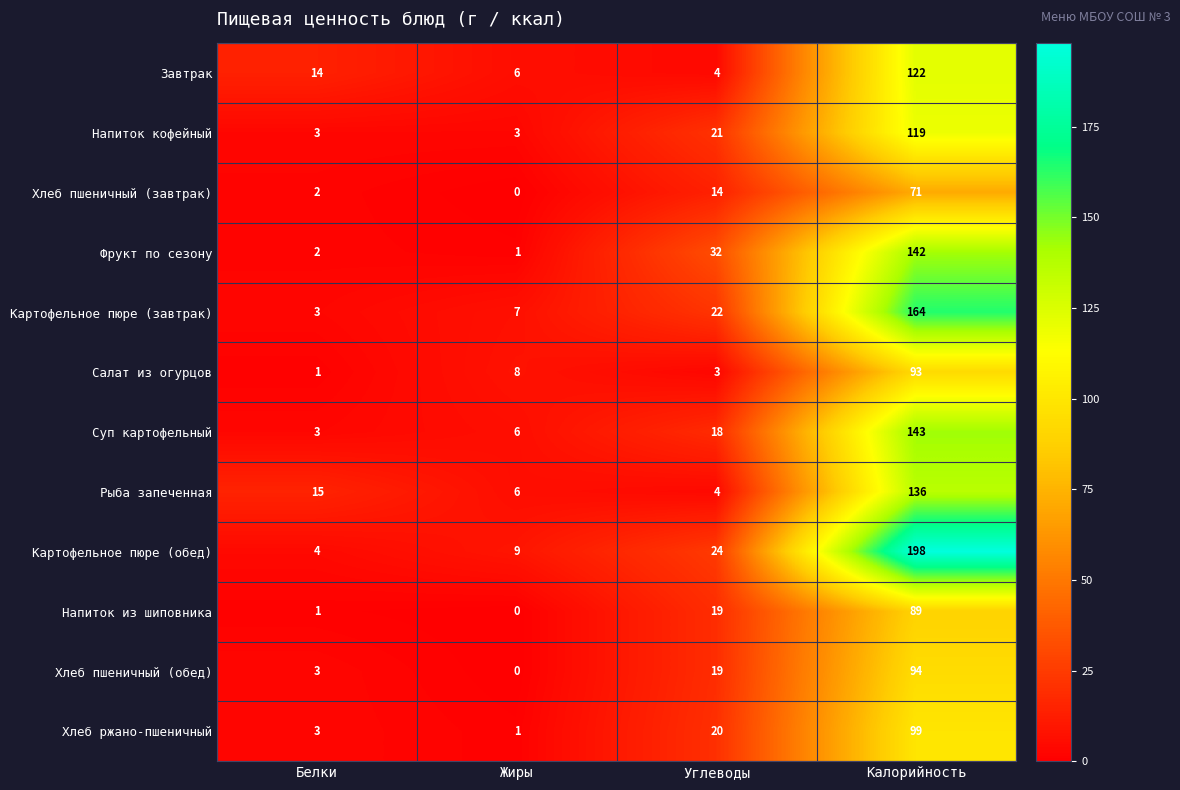

List the series in order of their peak value, highest first.

Картофельное пюре (обед), Картофельное пюре (завтрак), Суп картофельный, Фрукт по сезону, Рыба запеченная, Завтрак, Напиток кофейный, Хлеб ржано-пшеничный, Хлеб пшеничный (обед), Салат из огурцов, Напиток из шиповника, Хлеб пшеничный (завтрак)